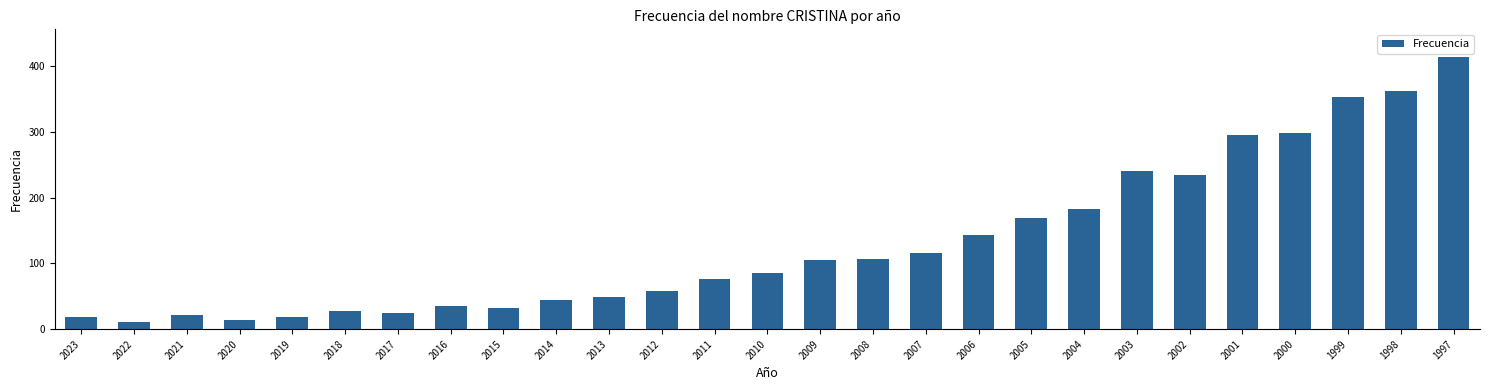

What is the difference between the second highest and second lowest values?

349